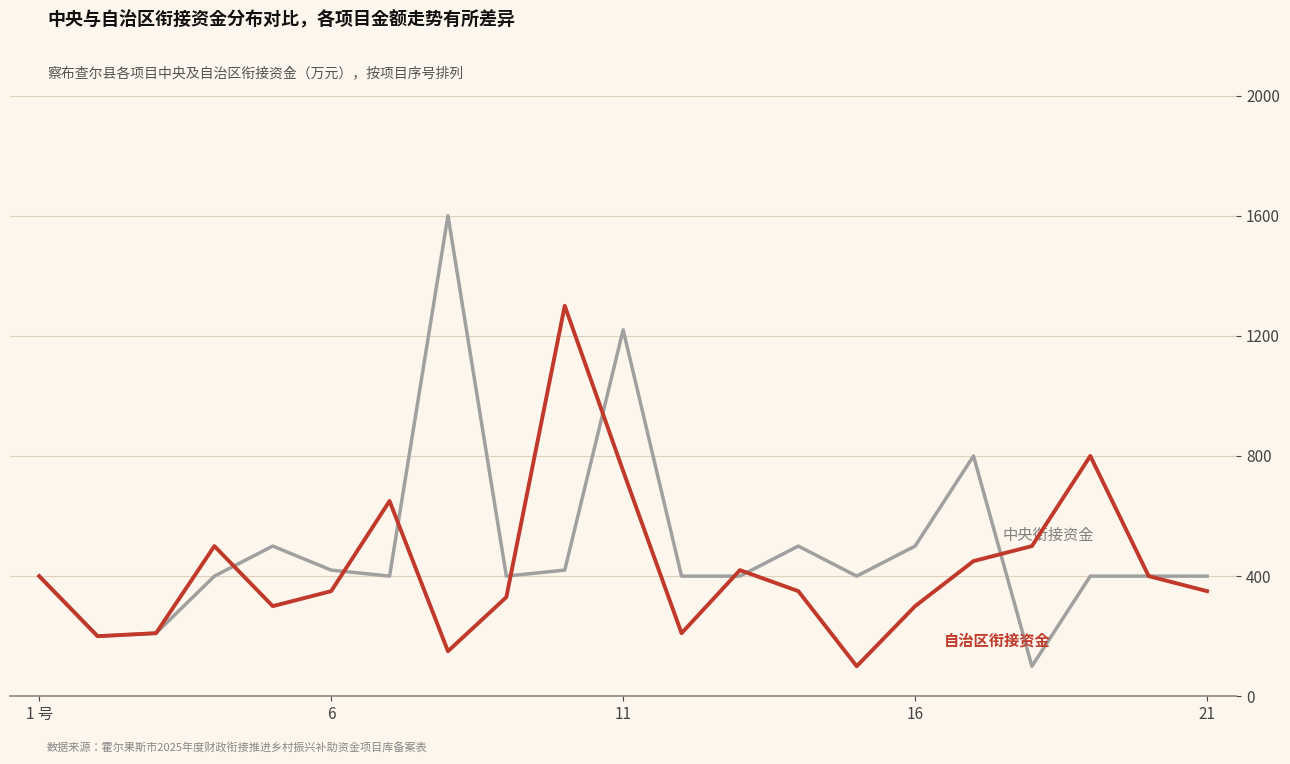

What is the minimum value shown in the chart?

100